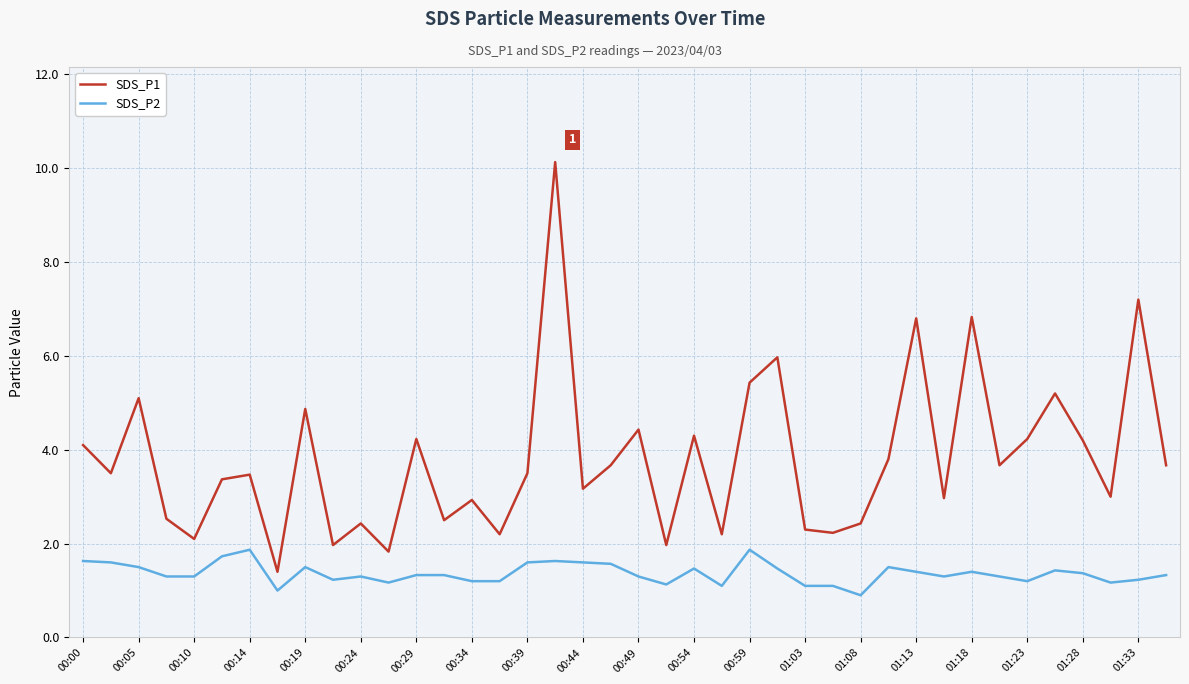

Is this an area chart (filled region under the line)?

No